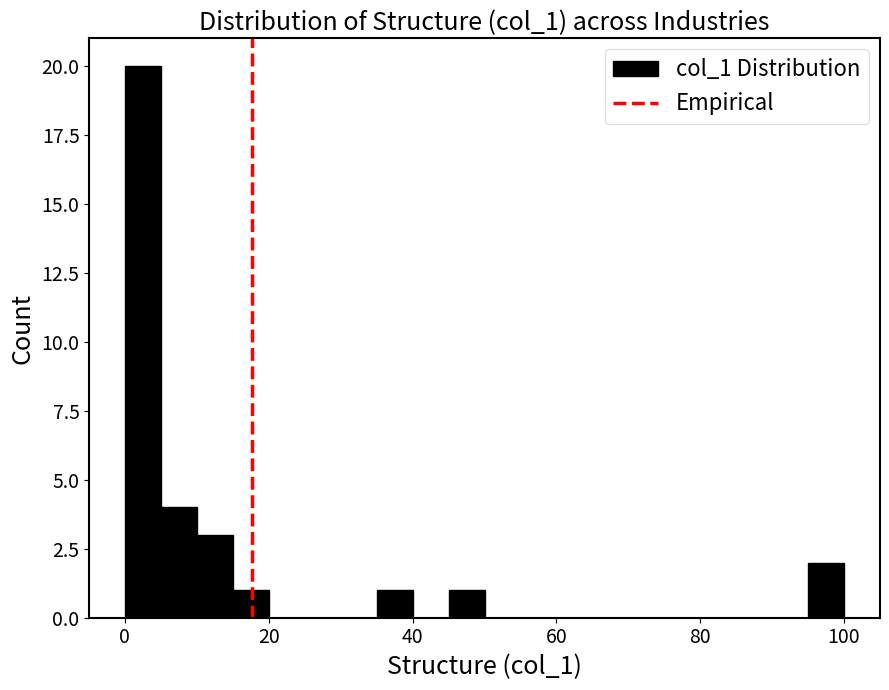

Read against the x-axis, roughly where is the centre of the tallest bar?

2